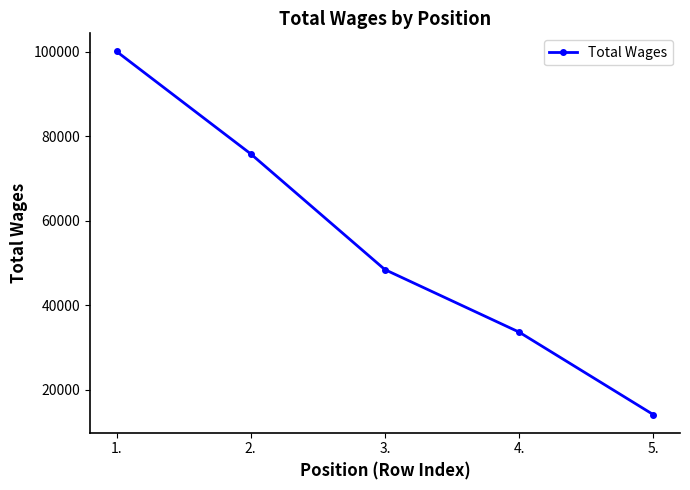

The chart shows a value of 75808 at 2.. True or false?

True